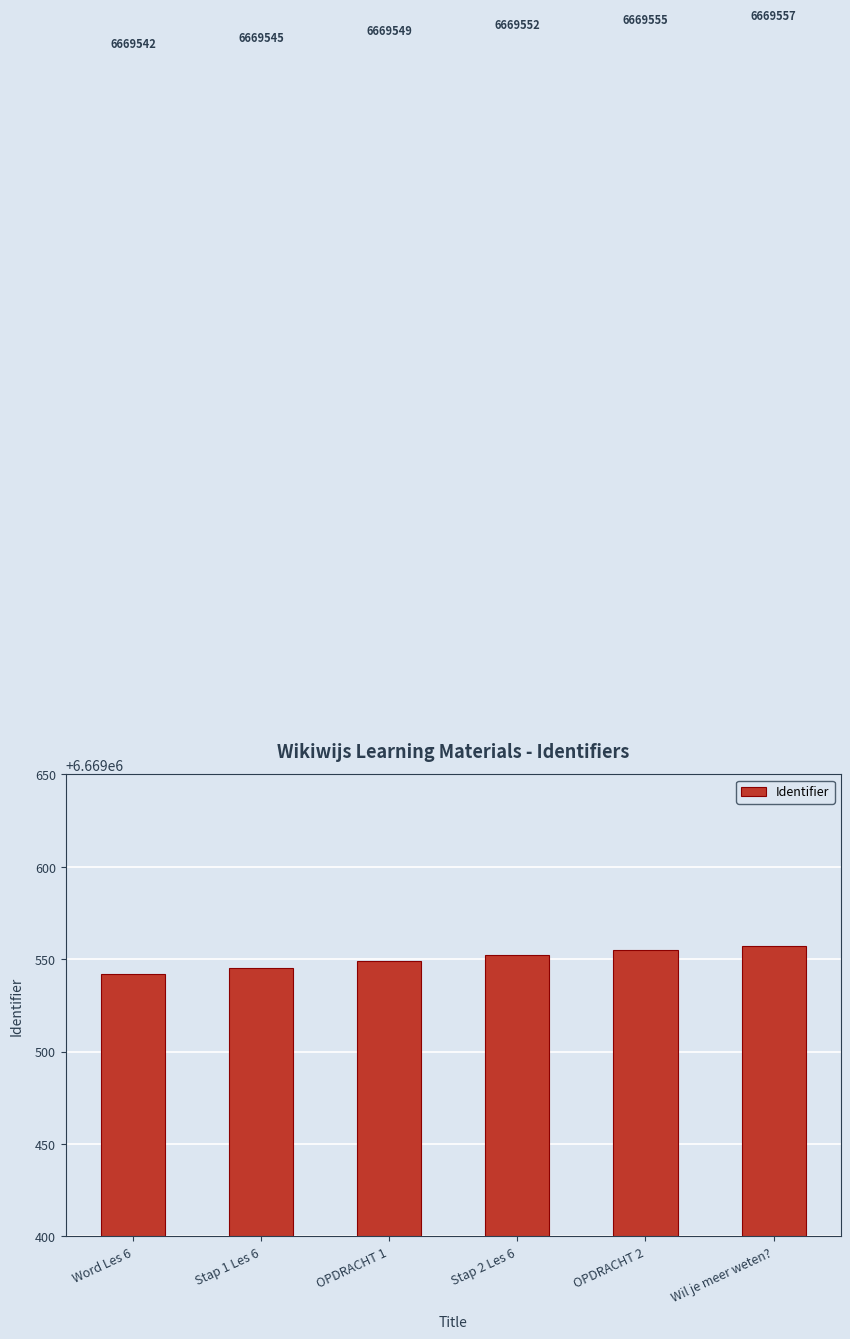

What is the minimum value shown in the chart?

6669542